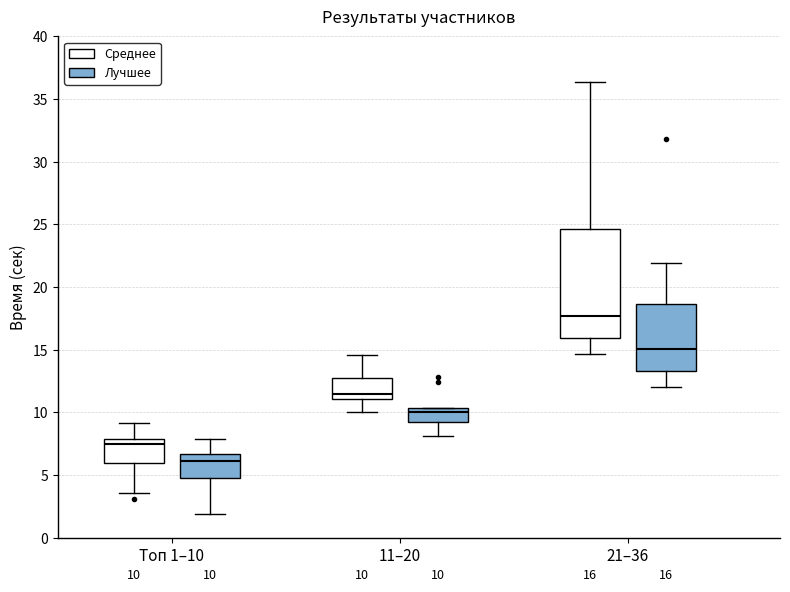

Which box's median line is the highest?

21–36 (Среднее)